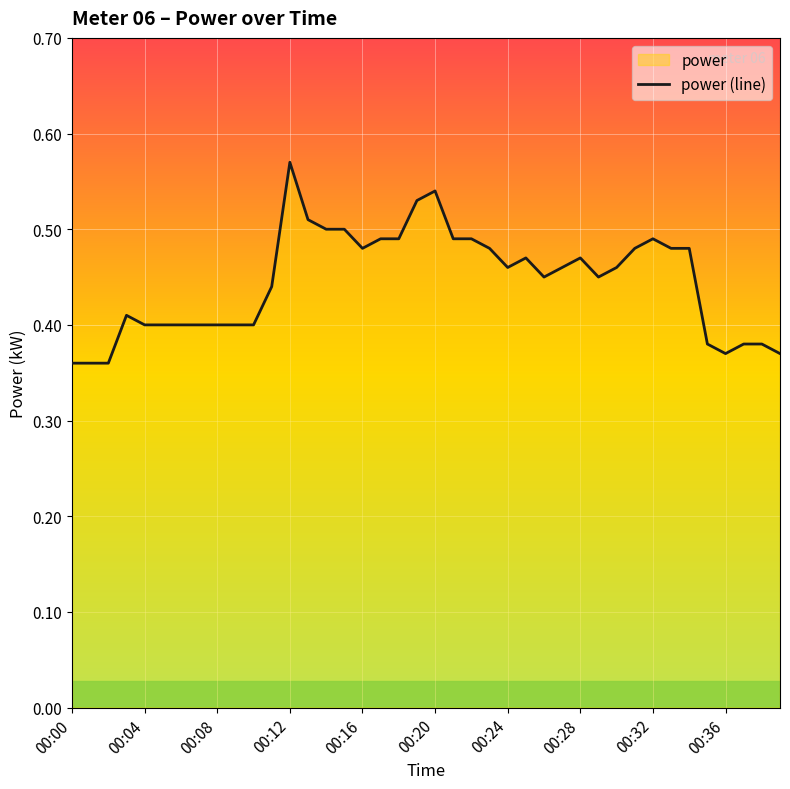

Which label corresponds to the largest value in the chart?

00:12